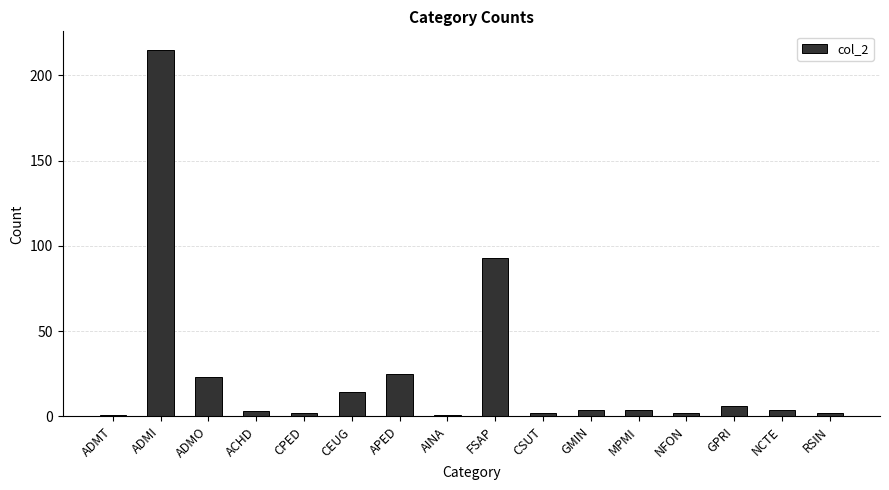

Reading left to right, what are all the values shown in this chart?

1	215	23	3	2	14	25	1	93	2	4	4	2	6	4	2